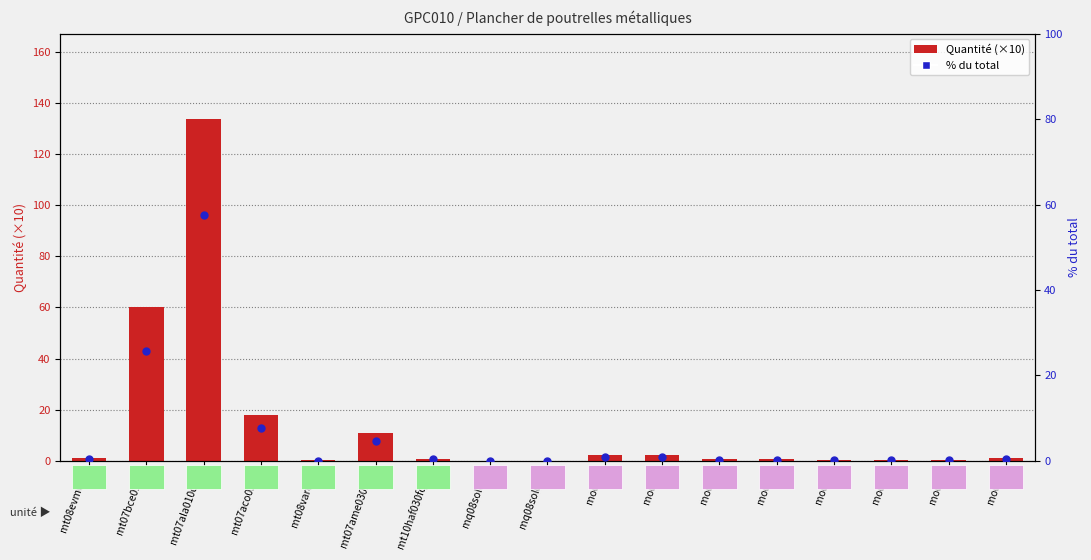

Is the value of % du total at mt07aco050a greater than the value of Quantité (×10) at mt10haf030fqHc?

Yes